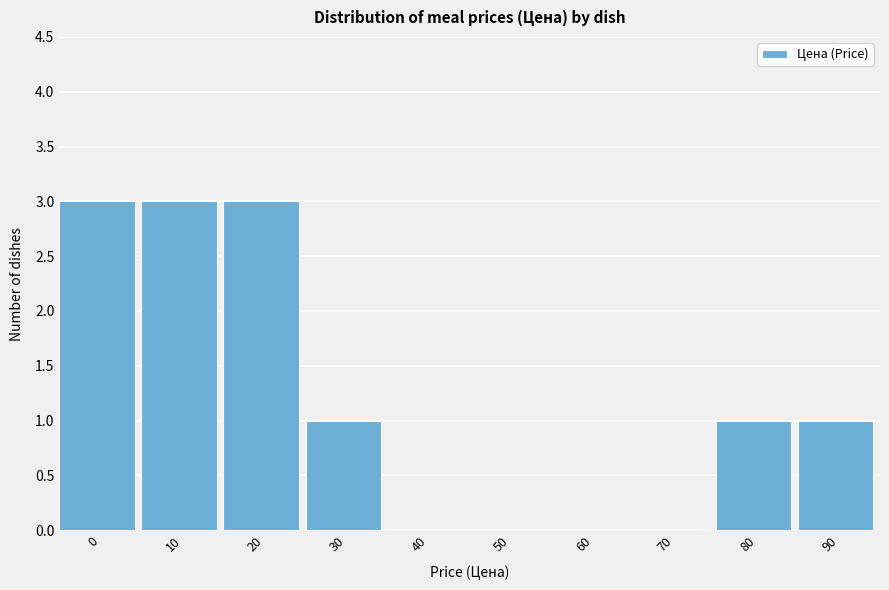

Reading left to right, list all the values displayed in this chart.

0=3	10=3	20=3	30=1	40=0	50=0	60=0	70=0	80=1	90=1